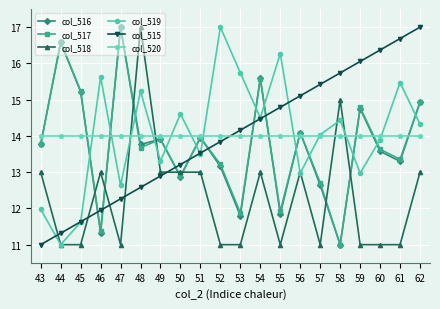

The col_519 series shows 14.5 at 54. True or false?

True